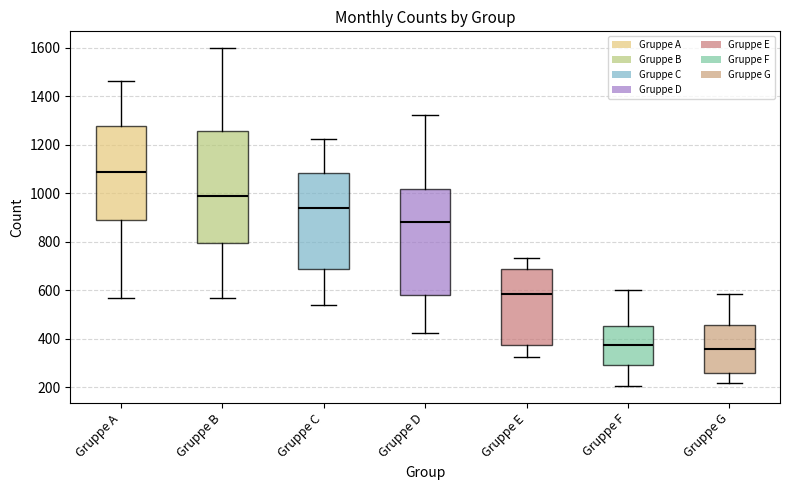

Reading left to right, transcribe this box plot: for each box, give where its median line is, the range the box spans, and where its two whiskers end, as read against the y-axis. The values are not printed on the chart, so give them approximately, as read against the axis.

Gruppe A: median 1080, box 900 to 1280, whiskers 560 to 1460
Gruppe B: median 1000, box 800 to 1260, whiskers 560 to 1600
Gruppe C: median 940, box 680 to 1080, whiskers 540 to 1220
Gruppe D: median 880, box 580 to 1020, whiskers 420 to 1320
Gruppe E: median 580, box 380 to 680, whiskers 320 to 740
Gruppe F: median 380, box 300 to 460, whiskers 200 to 600
Gruppe G: median 360, box 260 to 460, whiskers 220 to 580